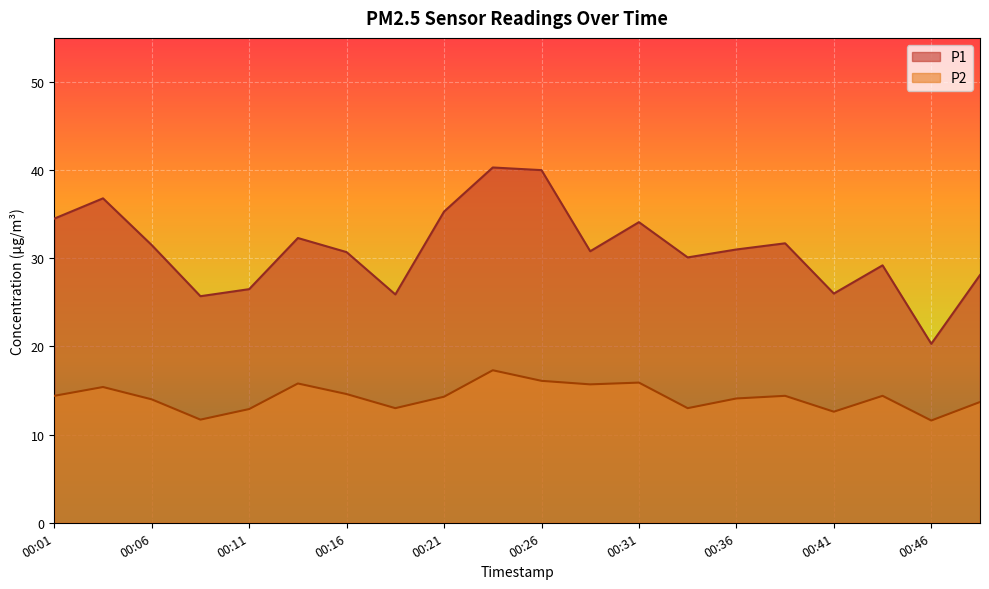

How many distinct data groups are displayed?

2